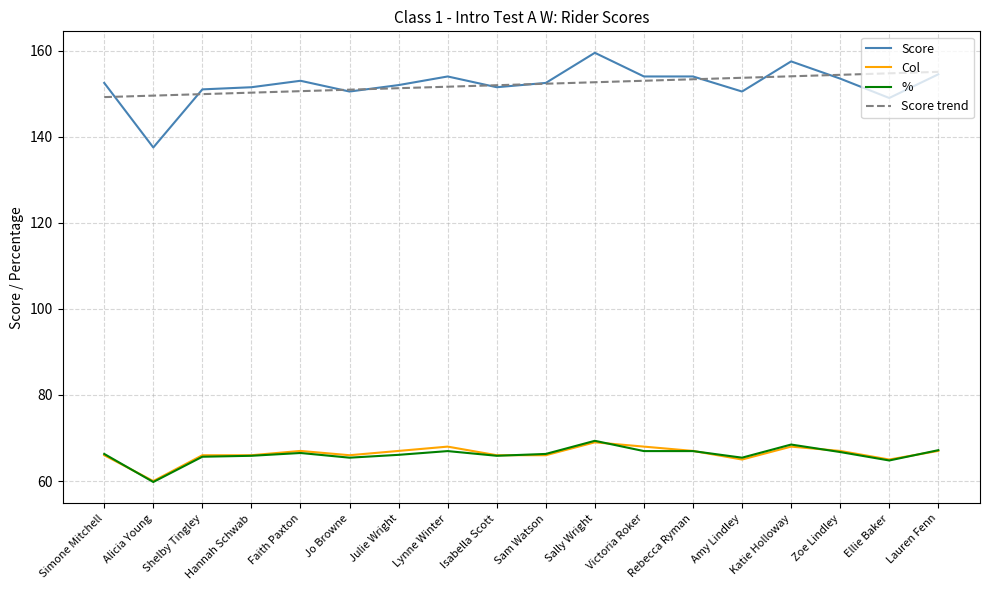

What is the smallest value displayed?

59.8